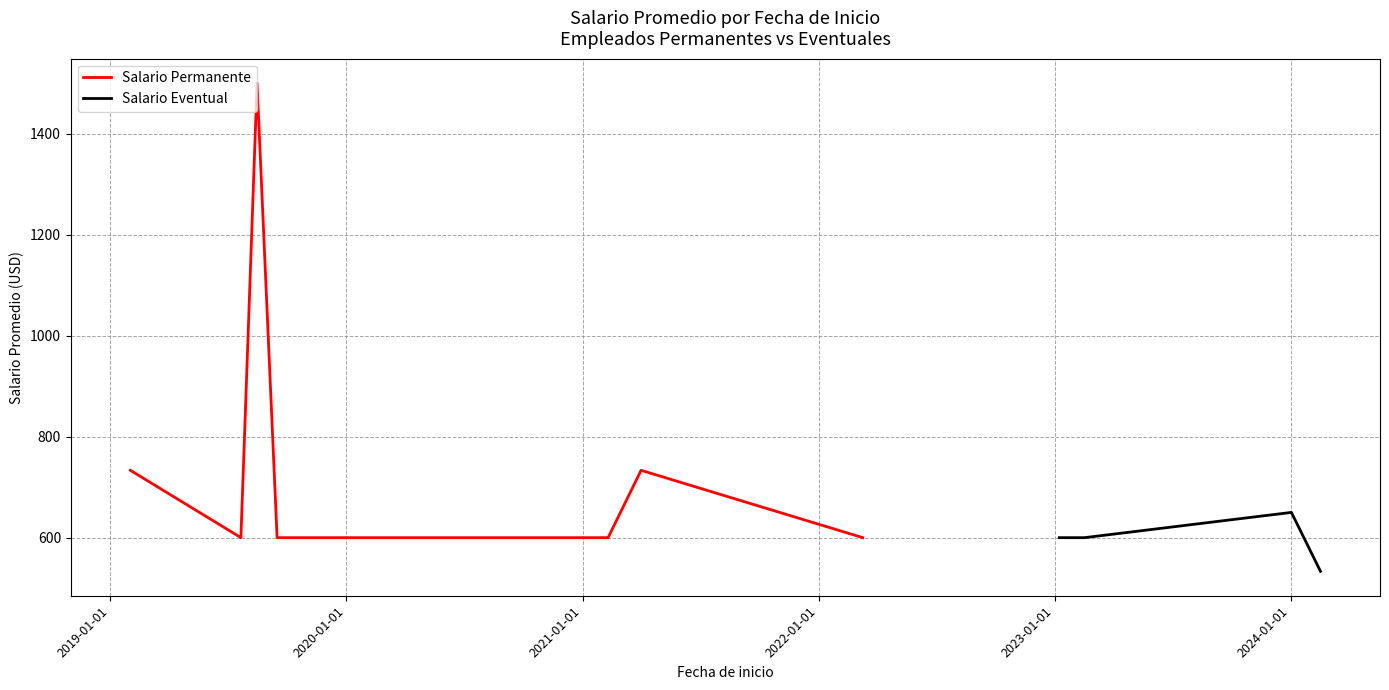

What is the maximum value for Salario Permanente?

1500.0